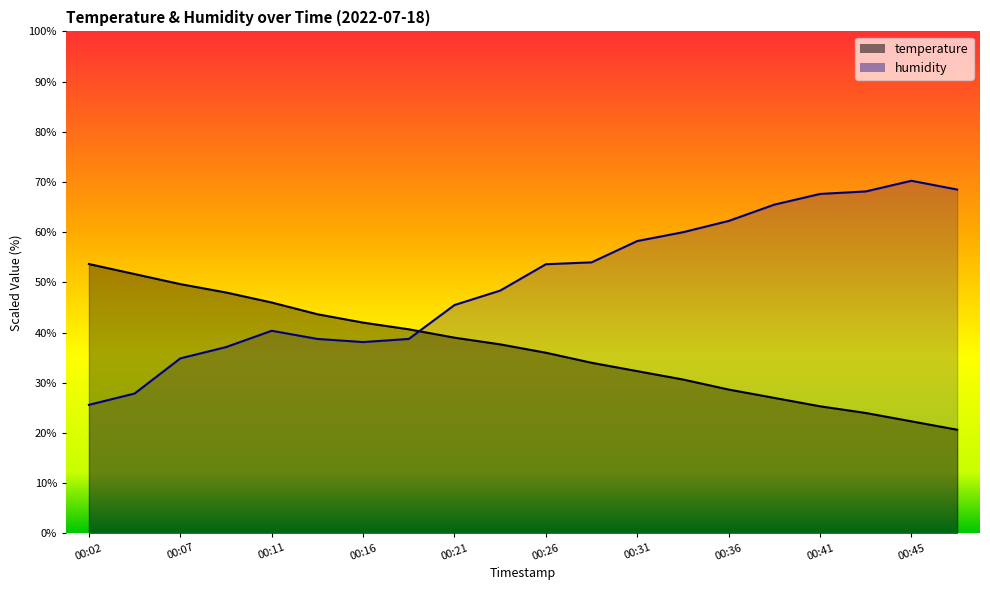

After their last crossing, which series has the higher values: humidity or temperature?

humidity